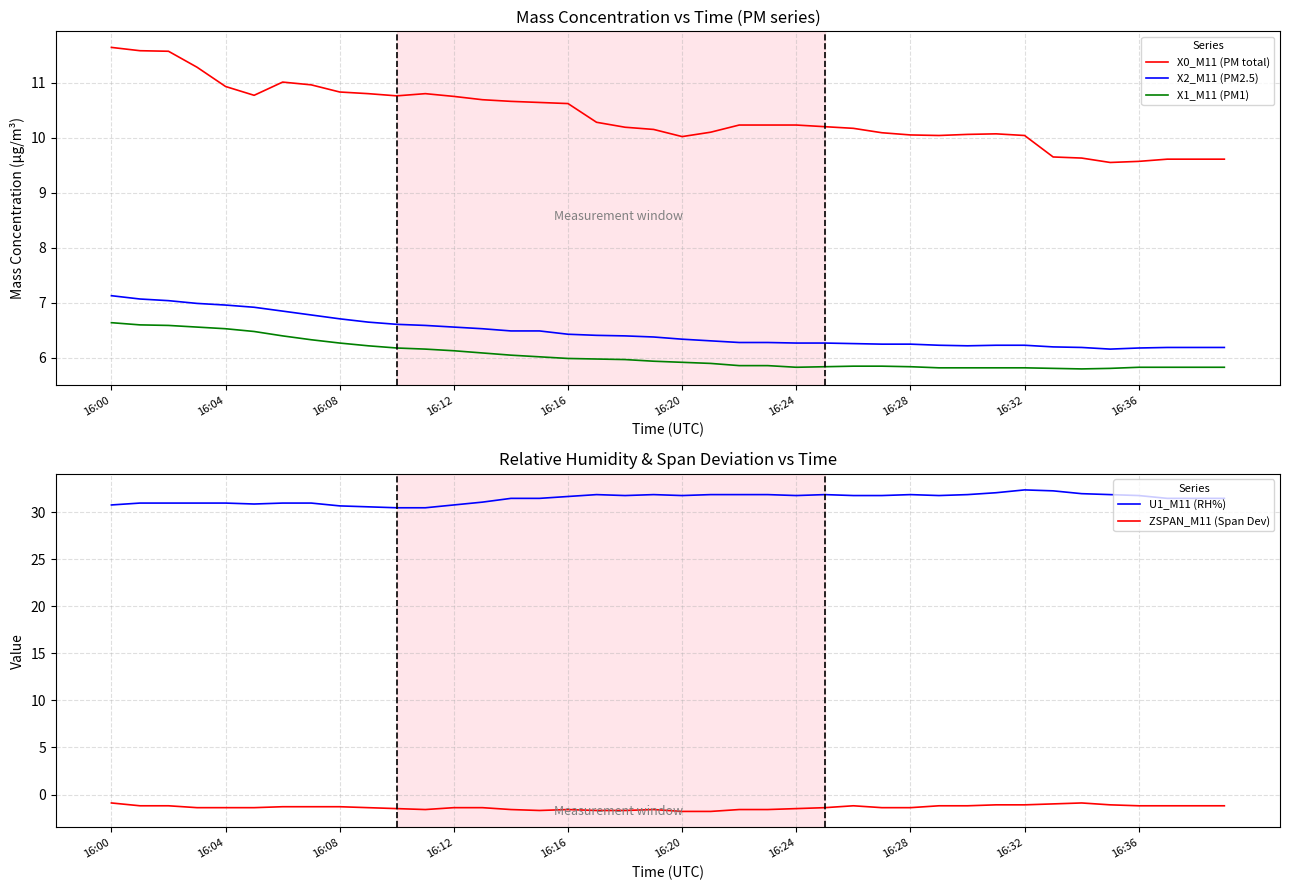

What is the label of the 18th point from the left?

17